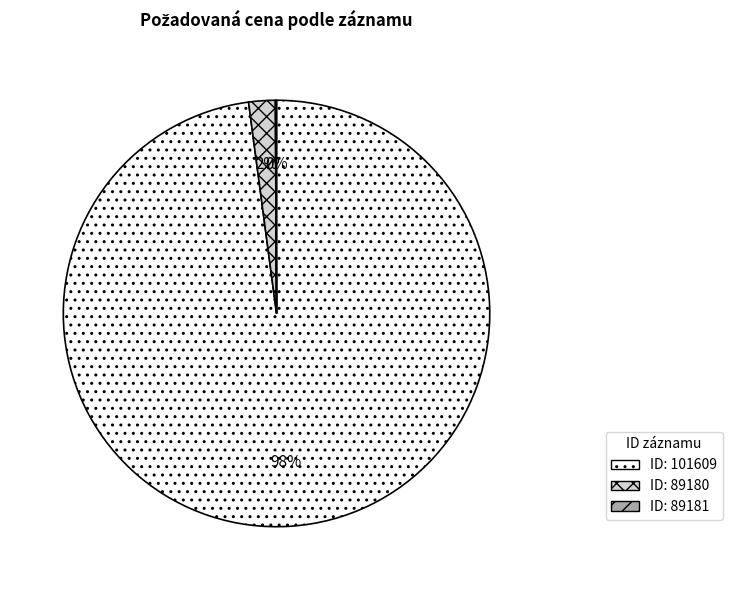

To the nearest percent, what is the average slice percentage?

33%